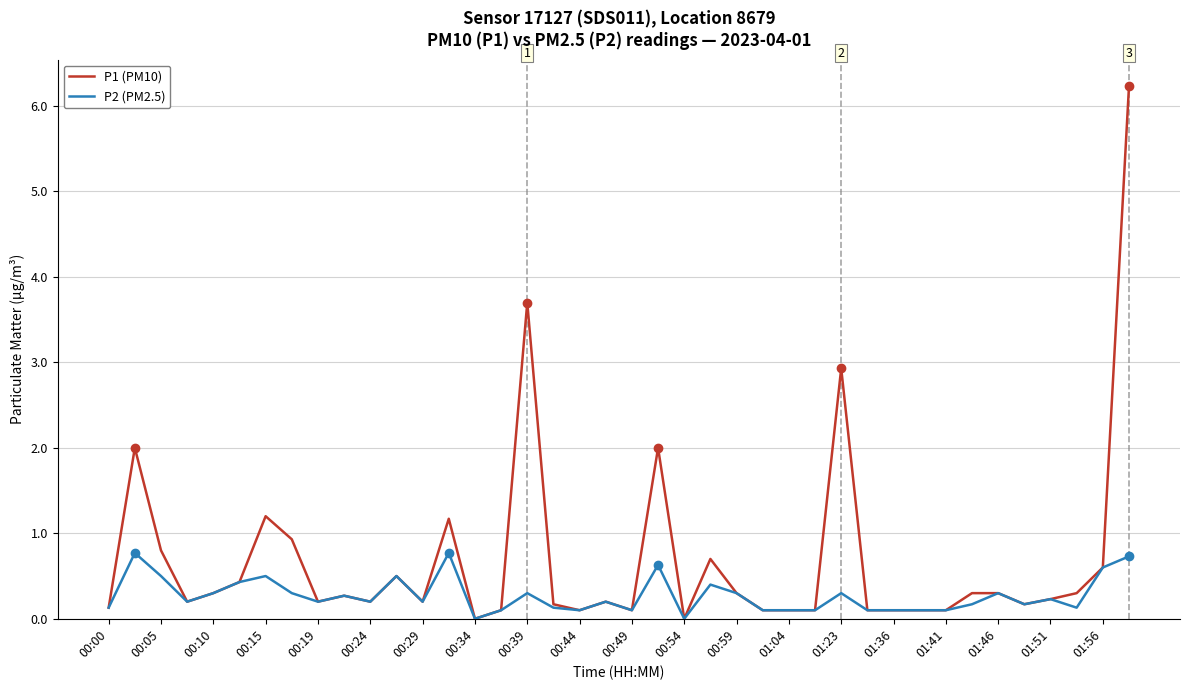

List the series in order of their peak value, highest first.

P1 (PM10), P2 (PM2.5)